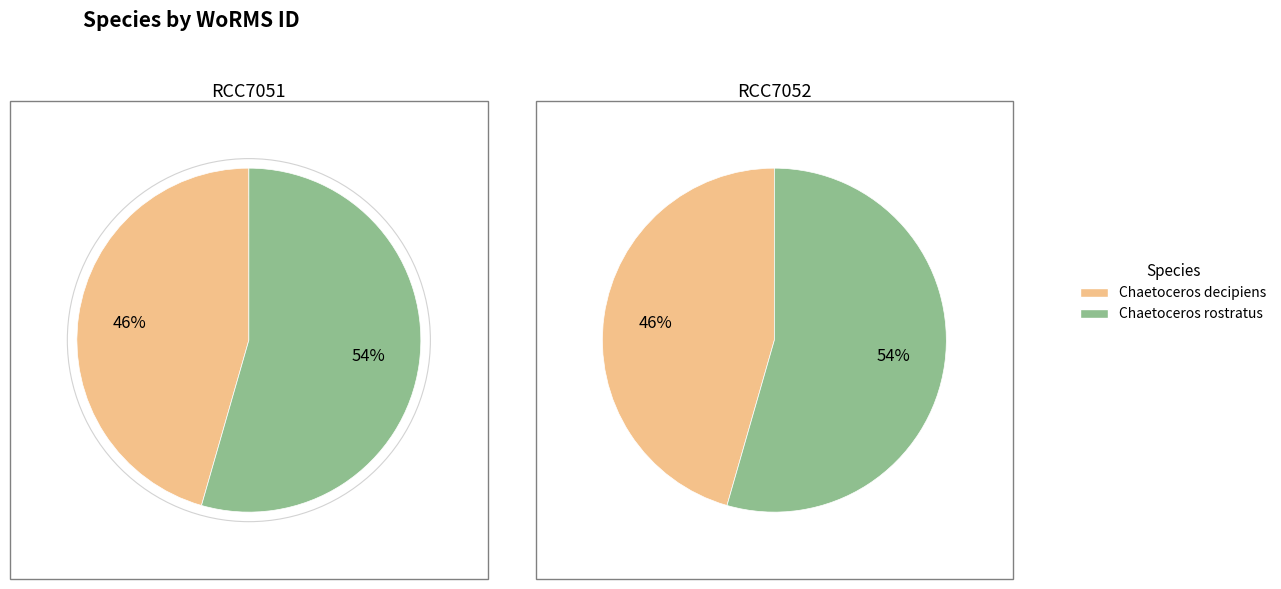

Does any single category account for the majority?

Yes